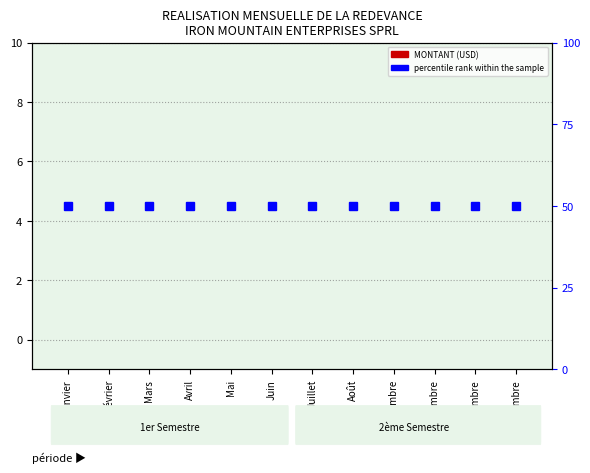

What is the label of the 1st bar from the right?

Décembre